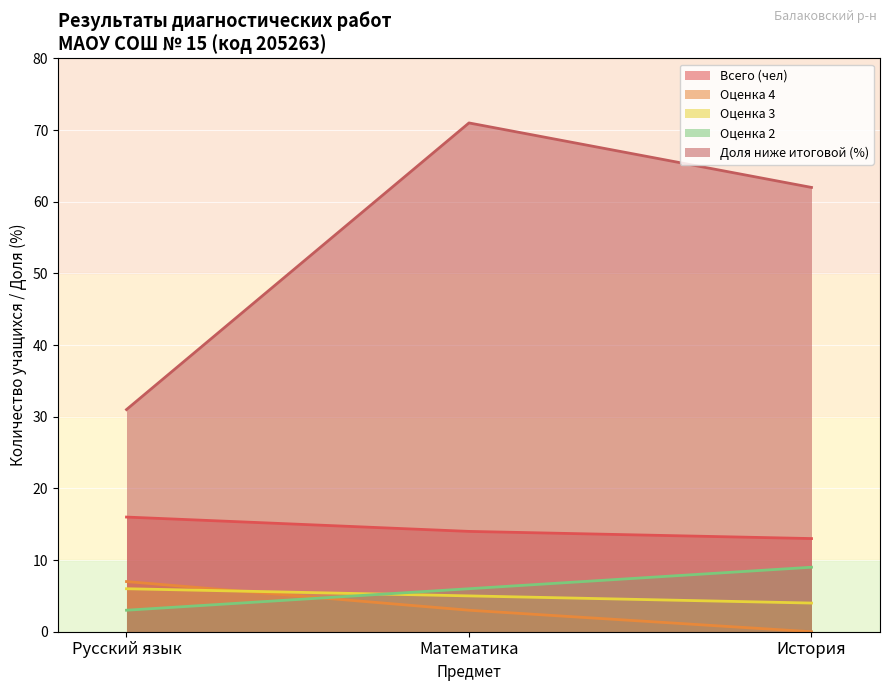

Which has a higher value, История or Математика?

Математика